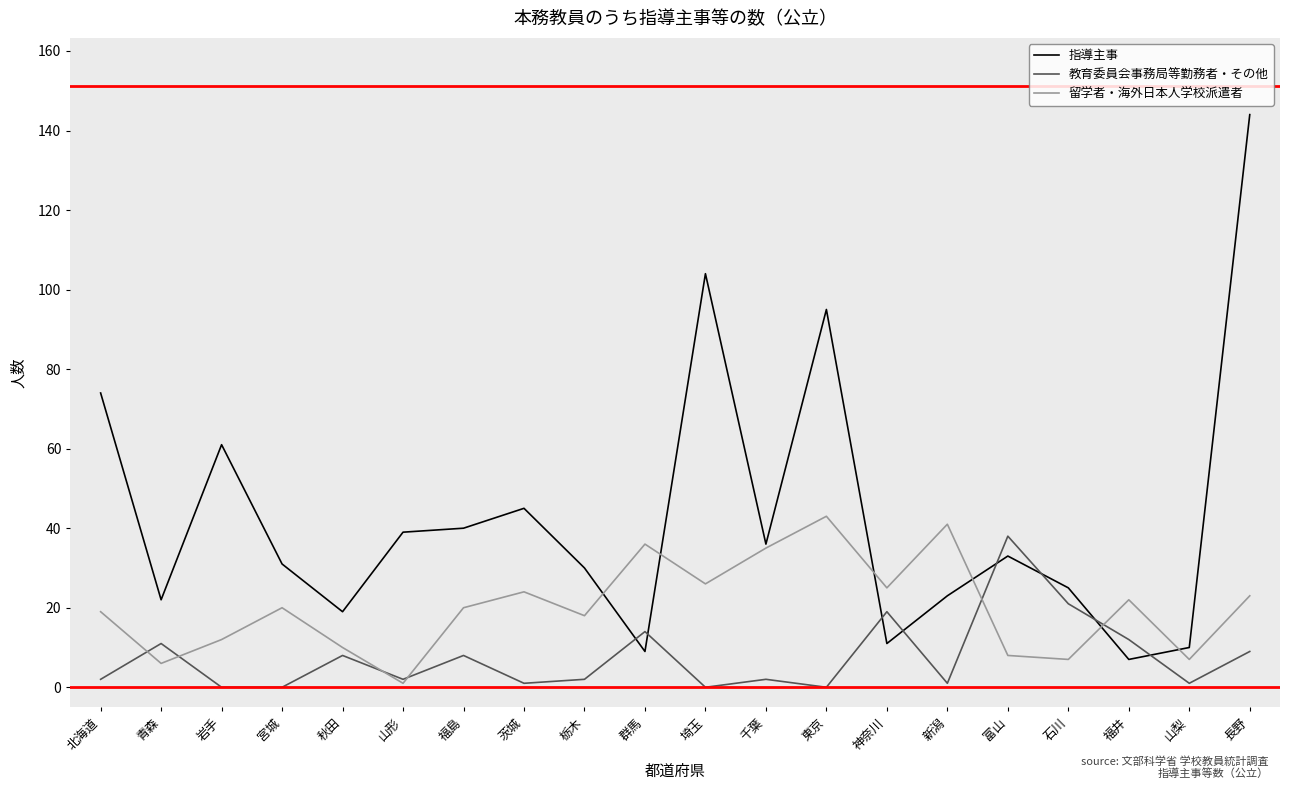

Where do 留学者・海外日本人学校派遣者 and 教育委員会事務局等勤務者・その他 first cross each other?

北海道 and 青森